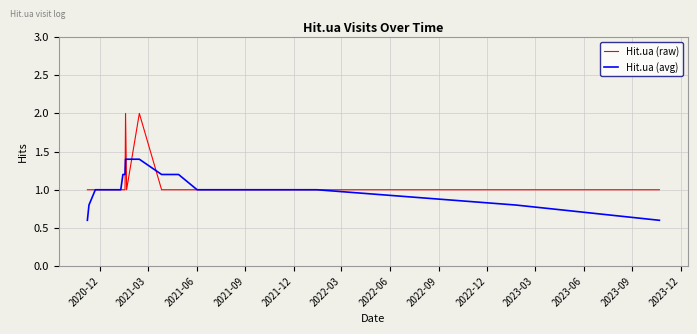

What is the maximum value shown in the chart?

2.0